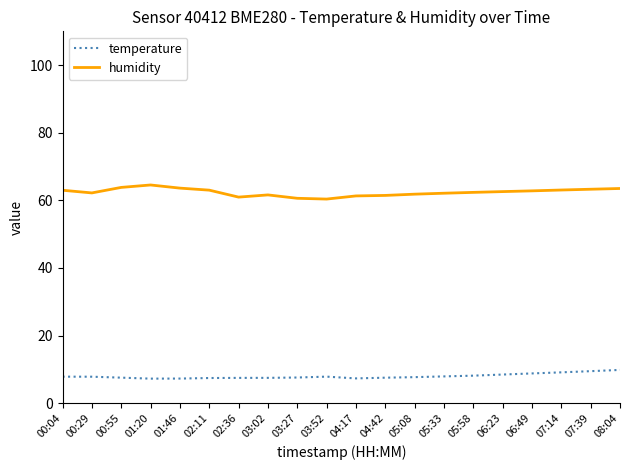

What is the total value across all series at 06:23?

71.0